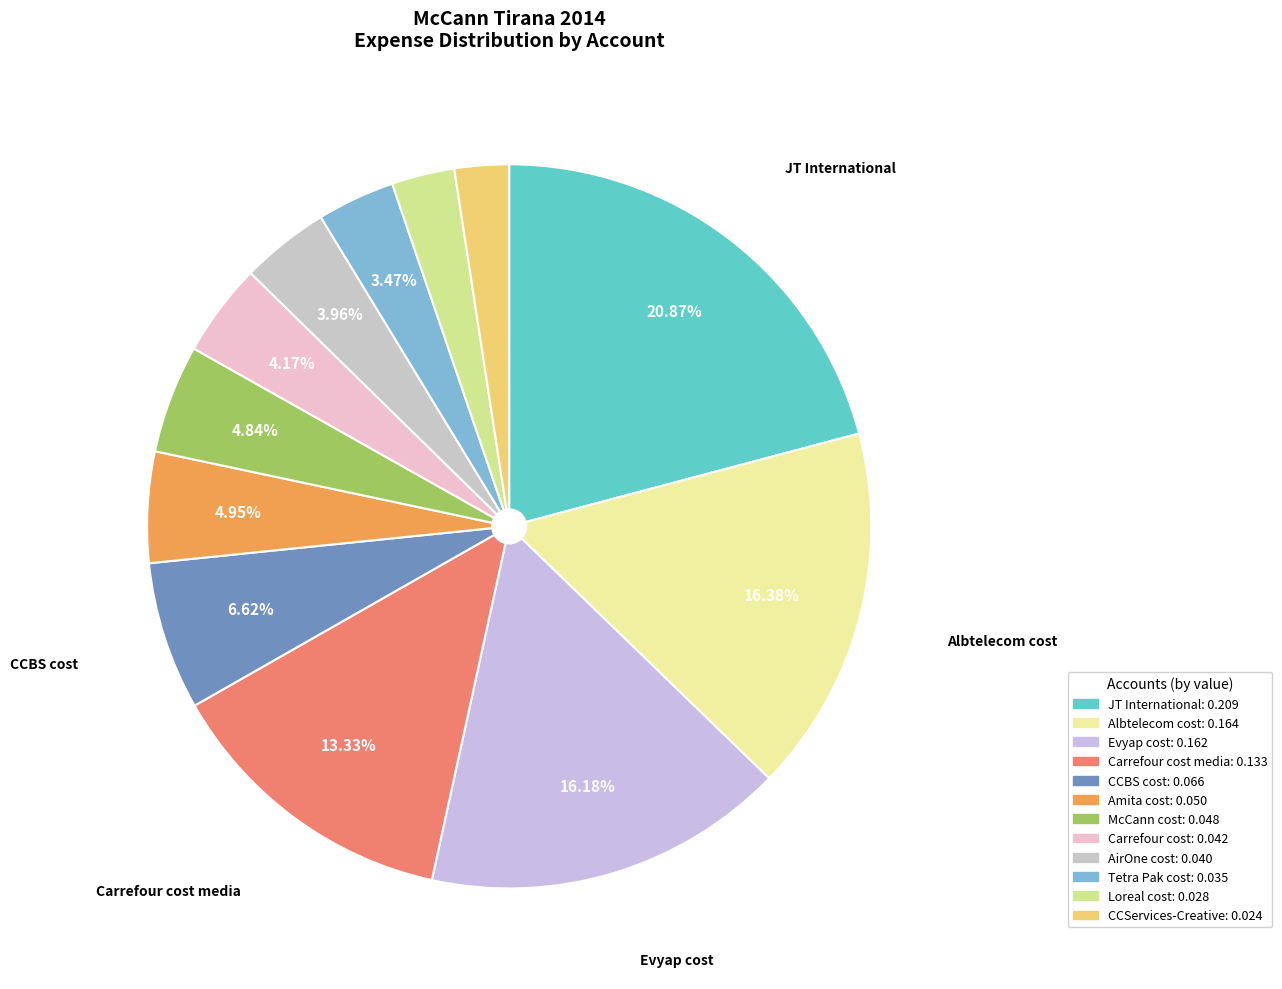

To the nearest percent, what is the average slice percentage?

8%